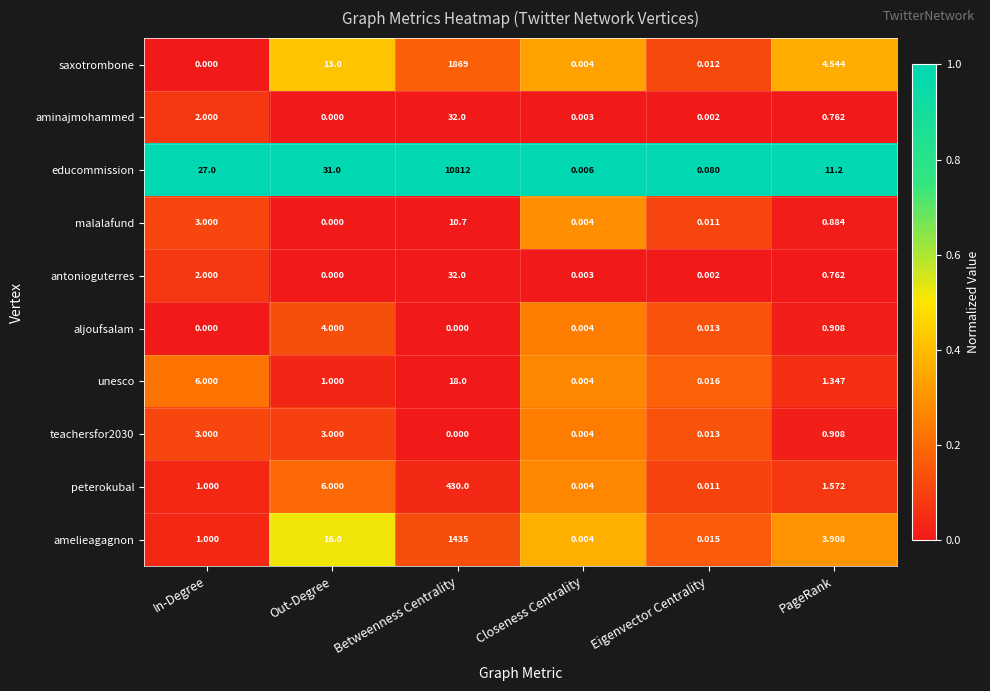

Which series has the largest total across all categories?

educommission